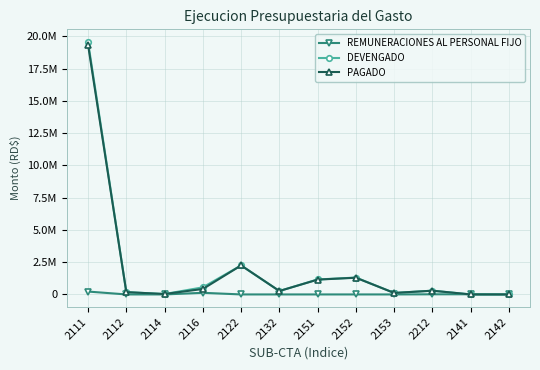

What are all the series names shown in the legend?

REMUNERACIONES AL PERSONAL FIJO, DEVENGADO, PAGADO